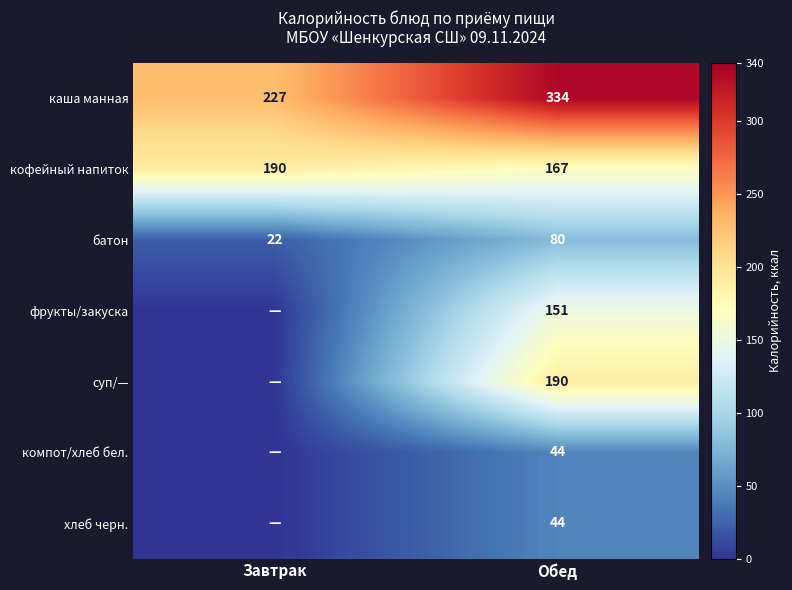

Is the value of суп/— at Обед greater than the value of фрукты/закуска at Обед?

Yes